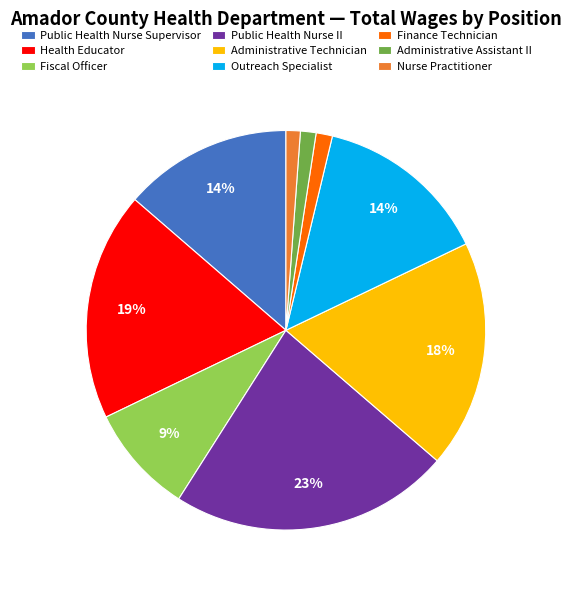

Approximately how many times larger is the value at Fiscal Officer compared to Public Health Nurse II?

0.4